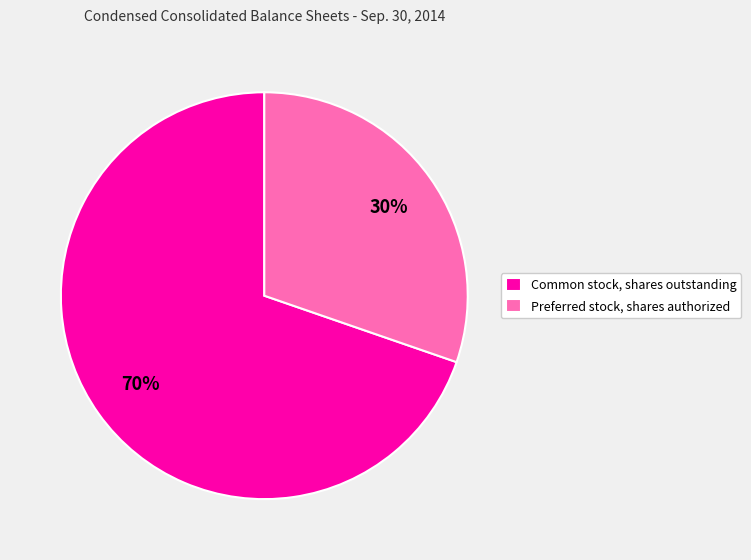

Combined, do Preferred stock, shares authorized and Common stock, shares outstanding account for over 50%?

Yes